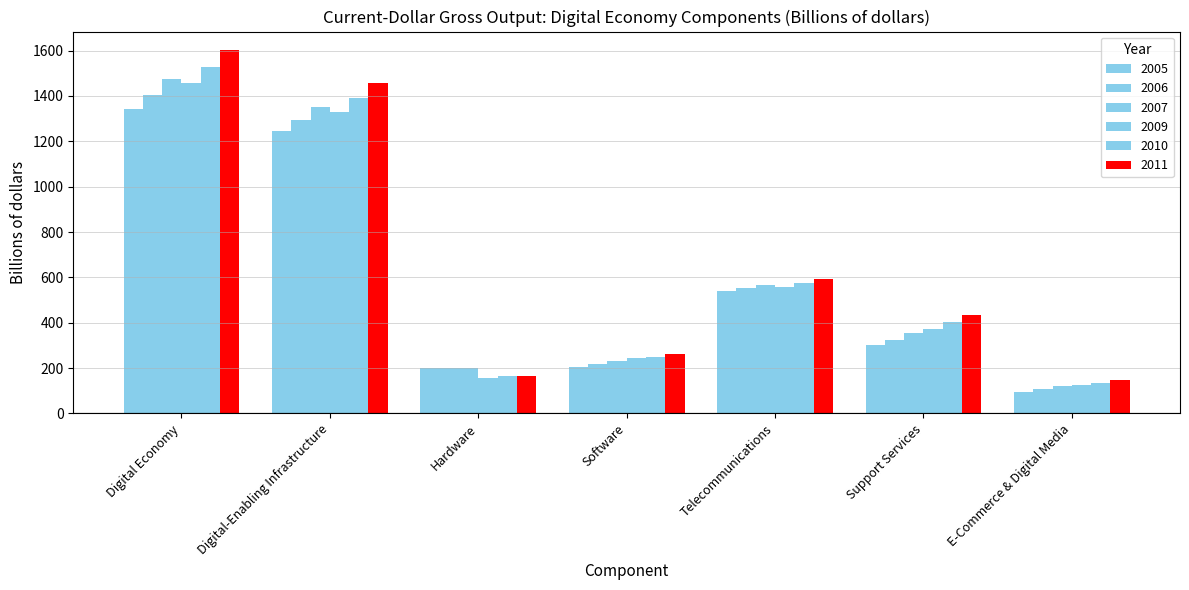

How many bars are there in each group?

6